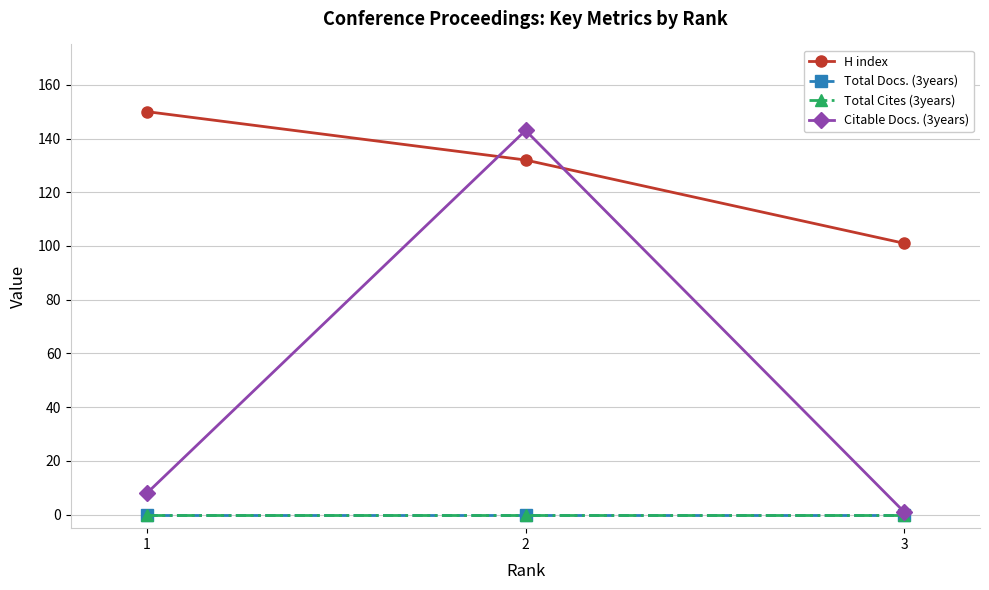

List the series in order of their peak value, lowest first.

Total Docs. (3years), Total Cites (3years), Citable Docs. (3years), H index